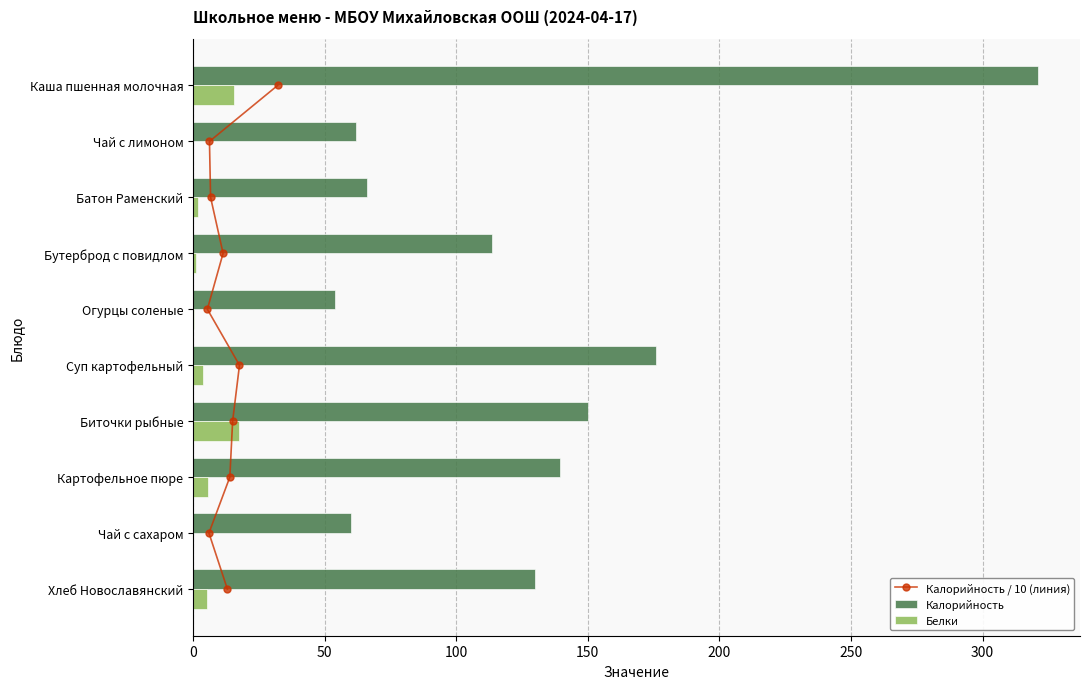

Where is Калорийность nearest to the value 187?

Суп картофельный